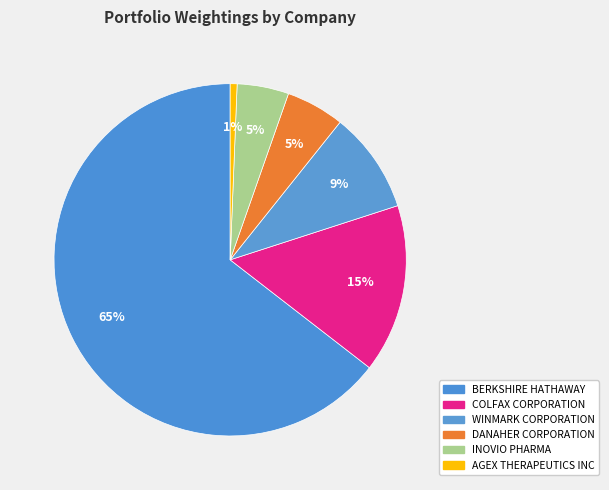

Does any single category account for the majority?

Yes